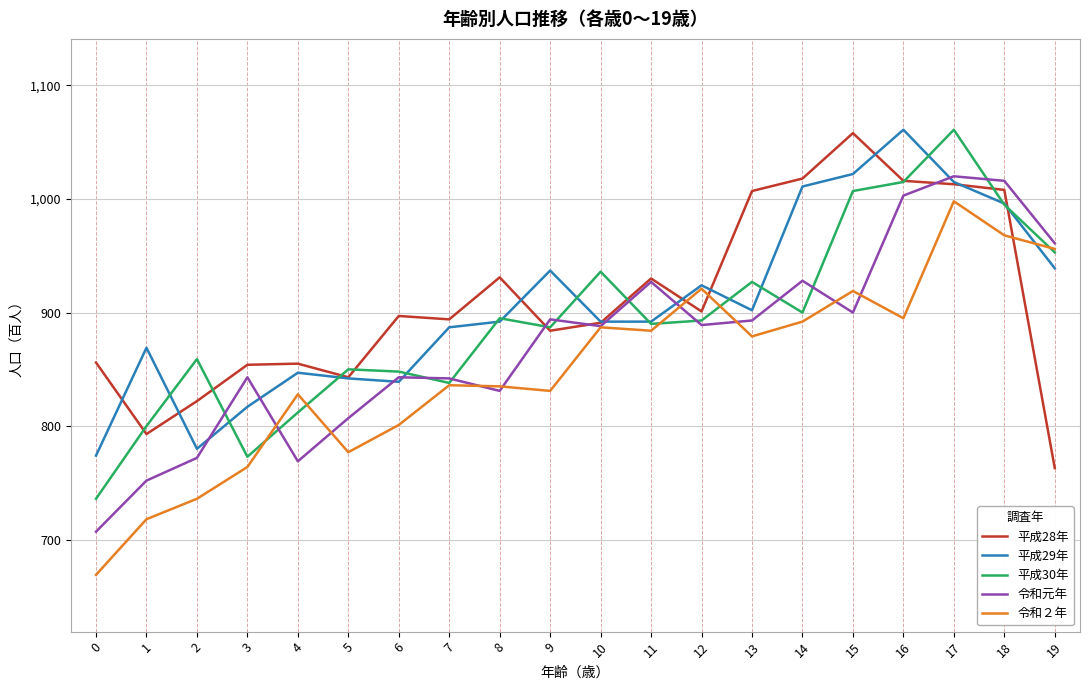

What is the total value across all series at 7?

4297